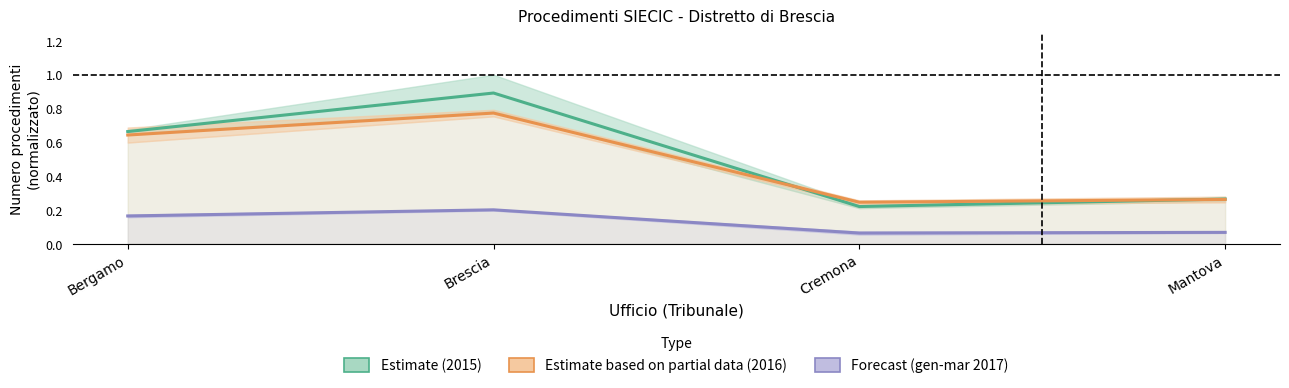

Rank the categories by Estimate based on partial data (2016) value from lowest to highest.

Cremona, Mantova, Bergamo, Brescia